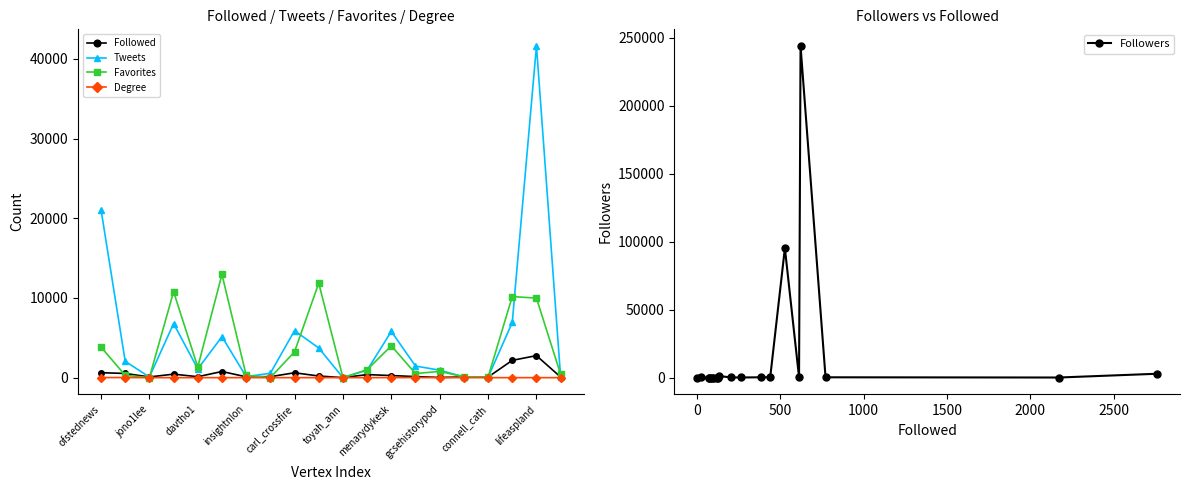

Which series has the largest range (max minus min)?

Followers